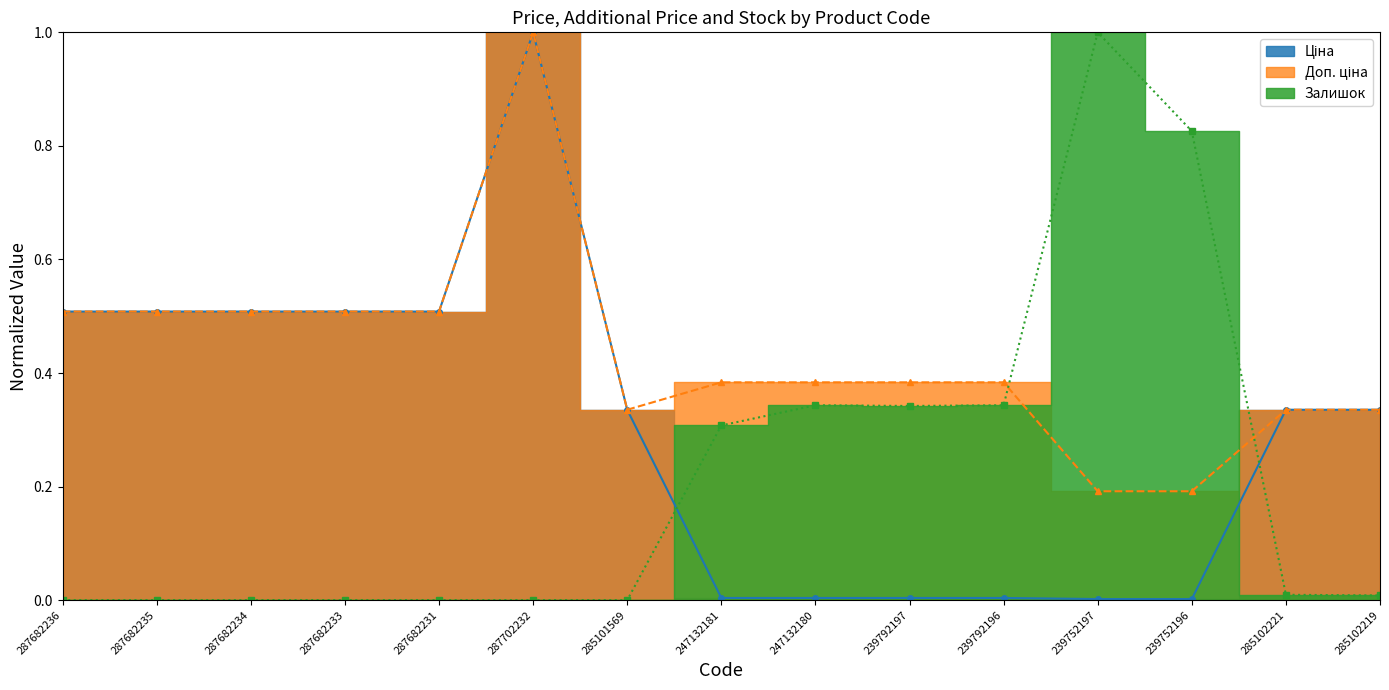

Which series changed the most between 287682234 and 287702232?

Ціна